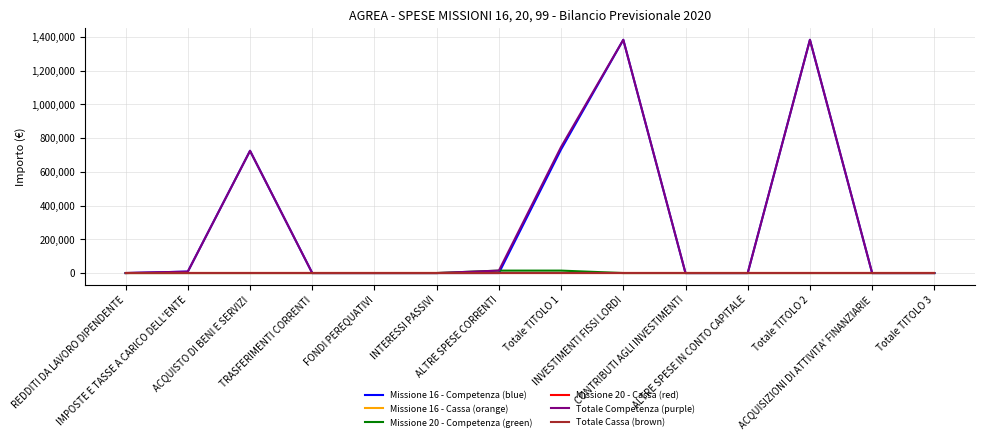

Does the chart display data point markers on the line(s)?

No